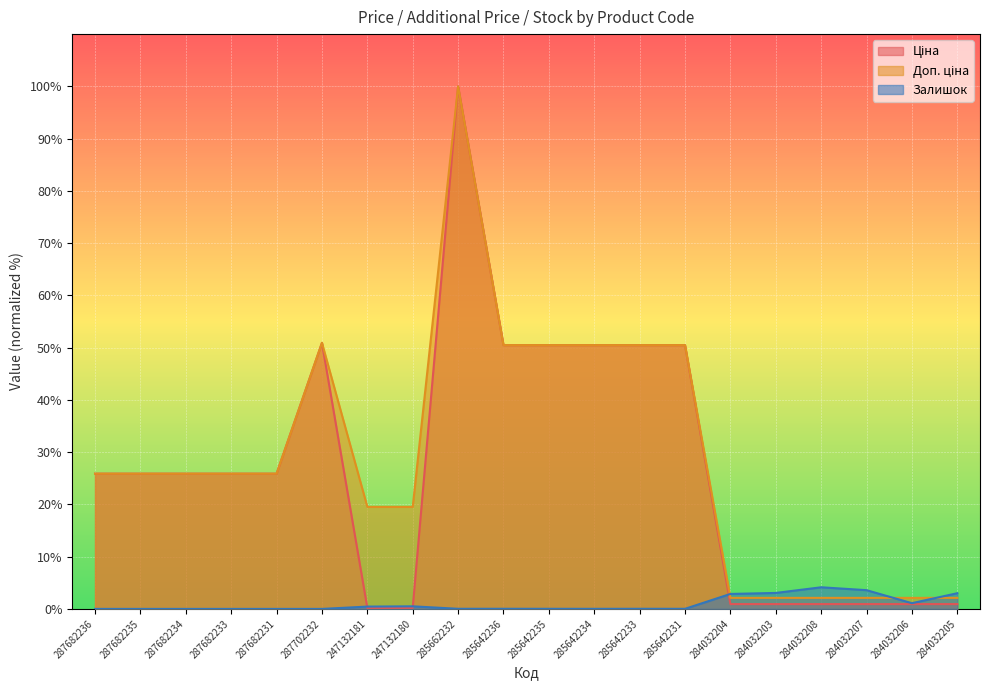

How many intersections are there between Залишок and Доп. ціна?

3